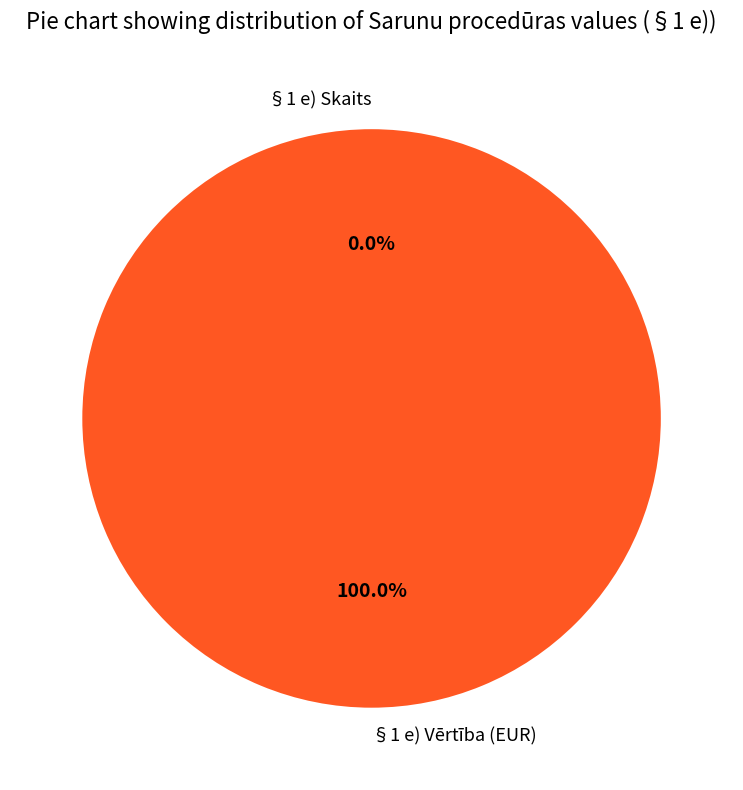

Is there any slice that represents more than half of the pie?

Yes